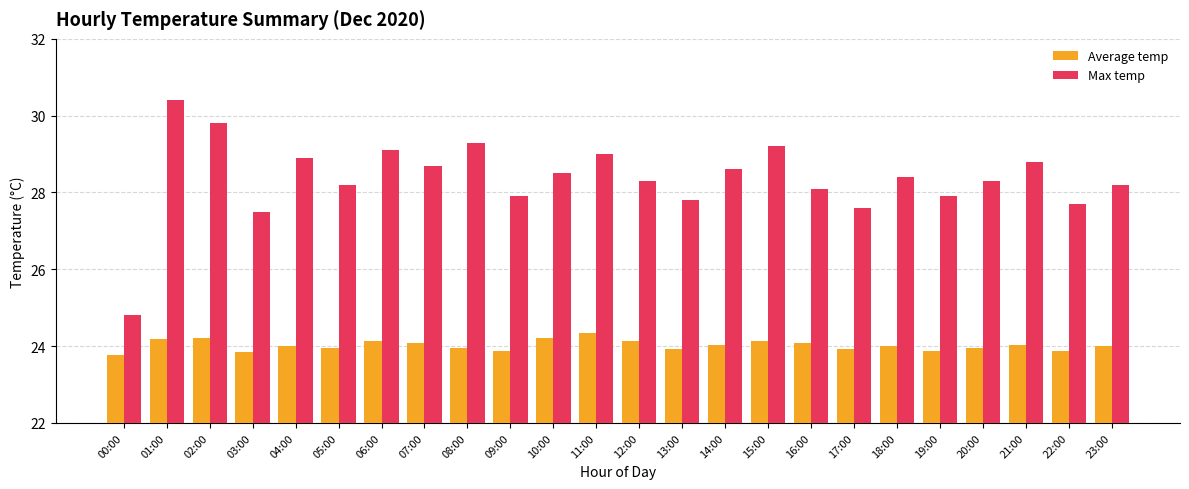

What are all the series names shown in the legend?

Average temp, Max temp